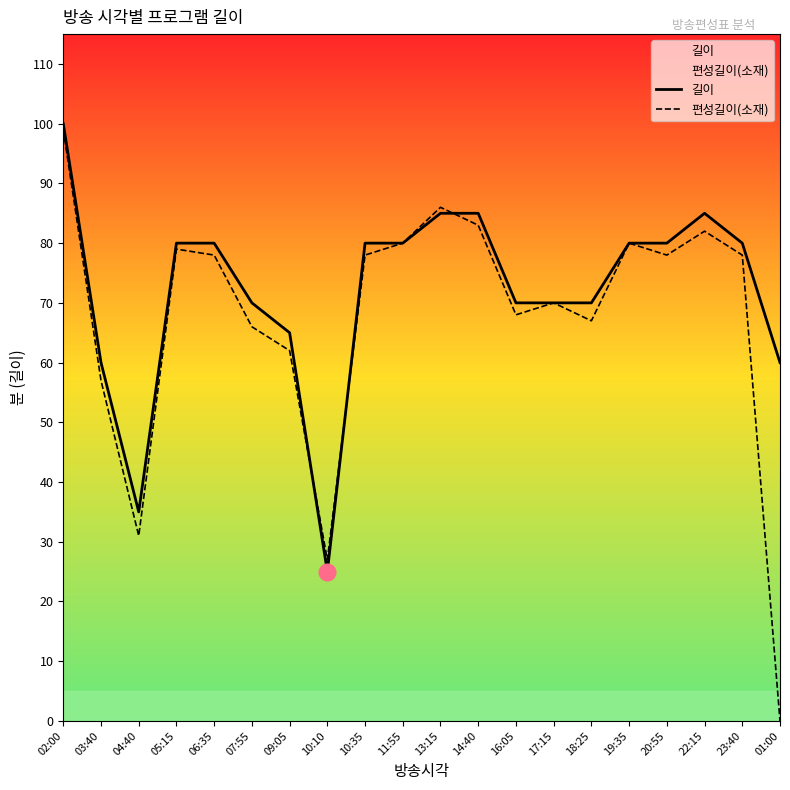

What is the average value of the 편성길이(소재) series?

67